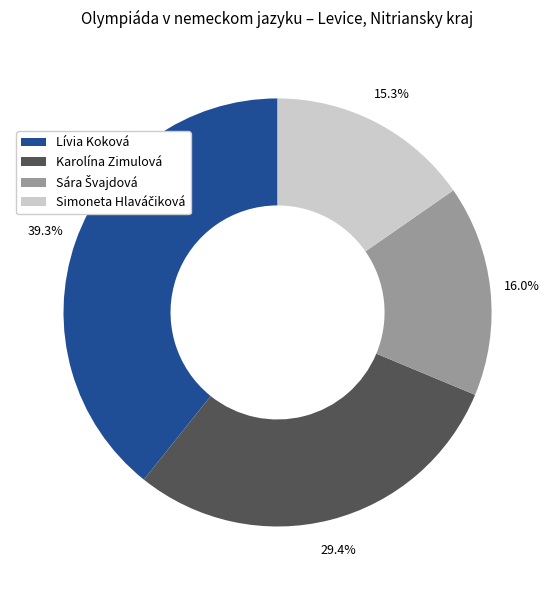

What is the largest slice in the pie chart?

Lívia Koková